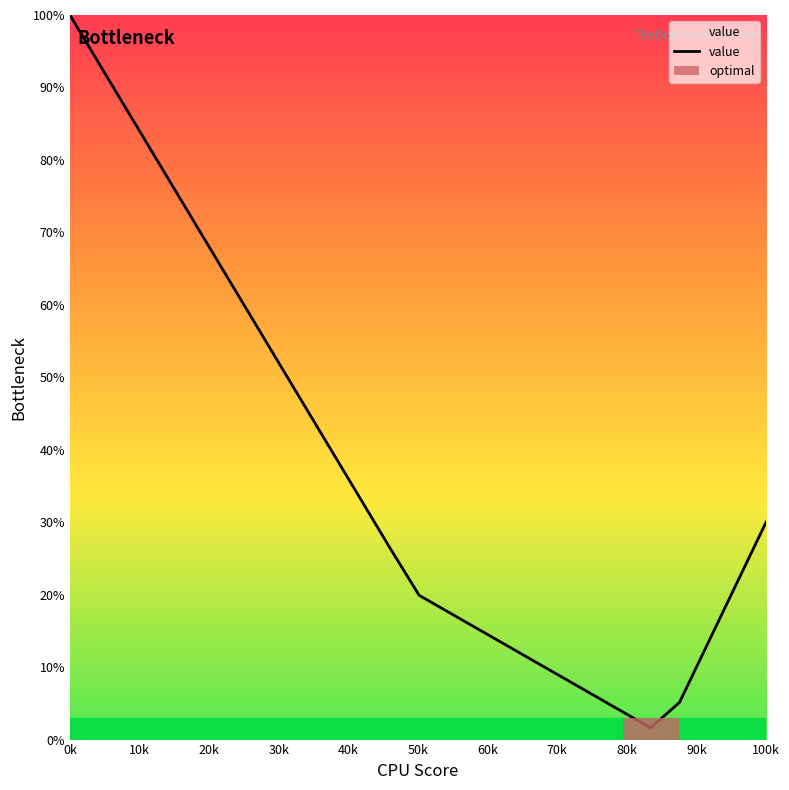

How many values are below 26?

12